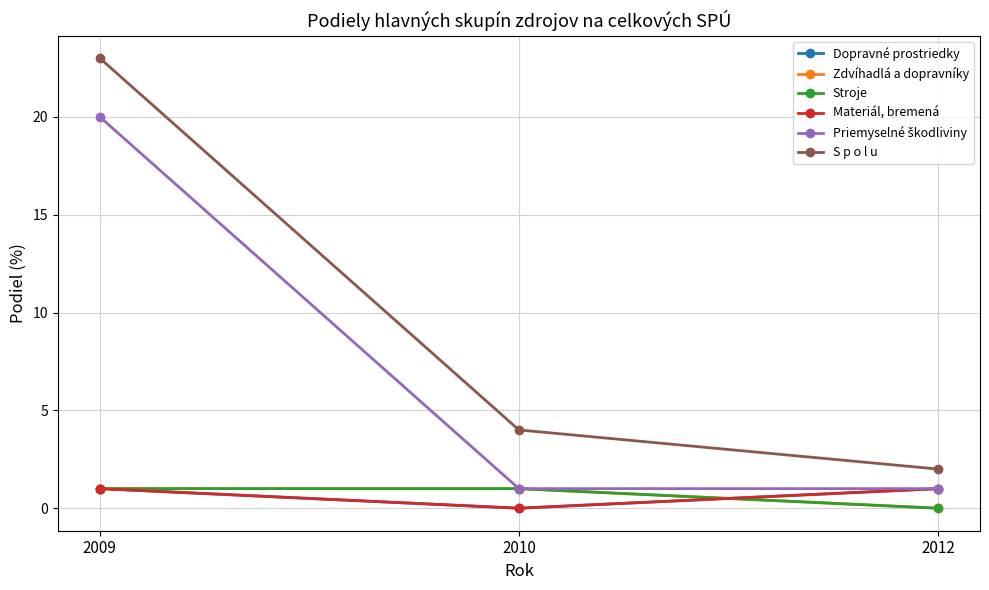

Is it true that Stroje equals 0 at 2012?

True